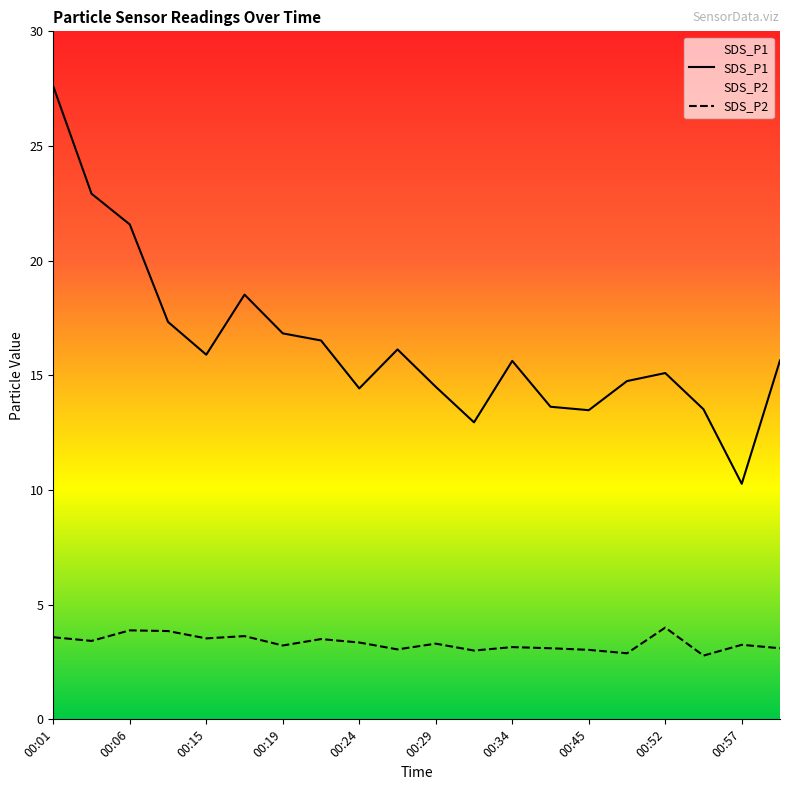

Is the value of SDS_P2 at 00:01 greater than the value of SDS_P1 at 00:36?

No